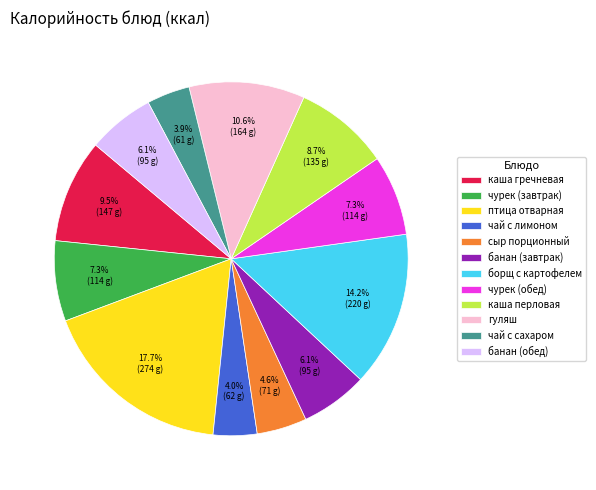

Count the number of slices in the pie.

12